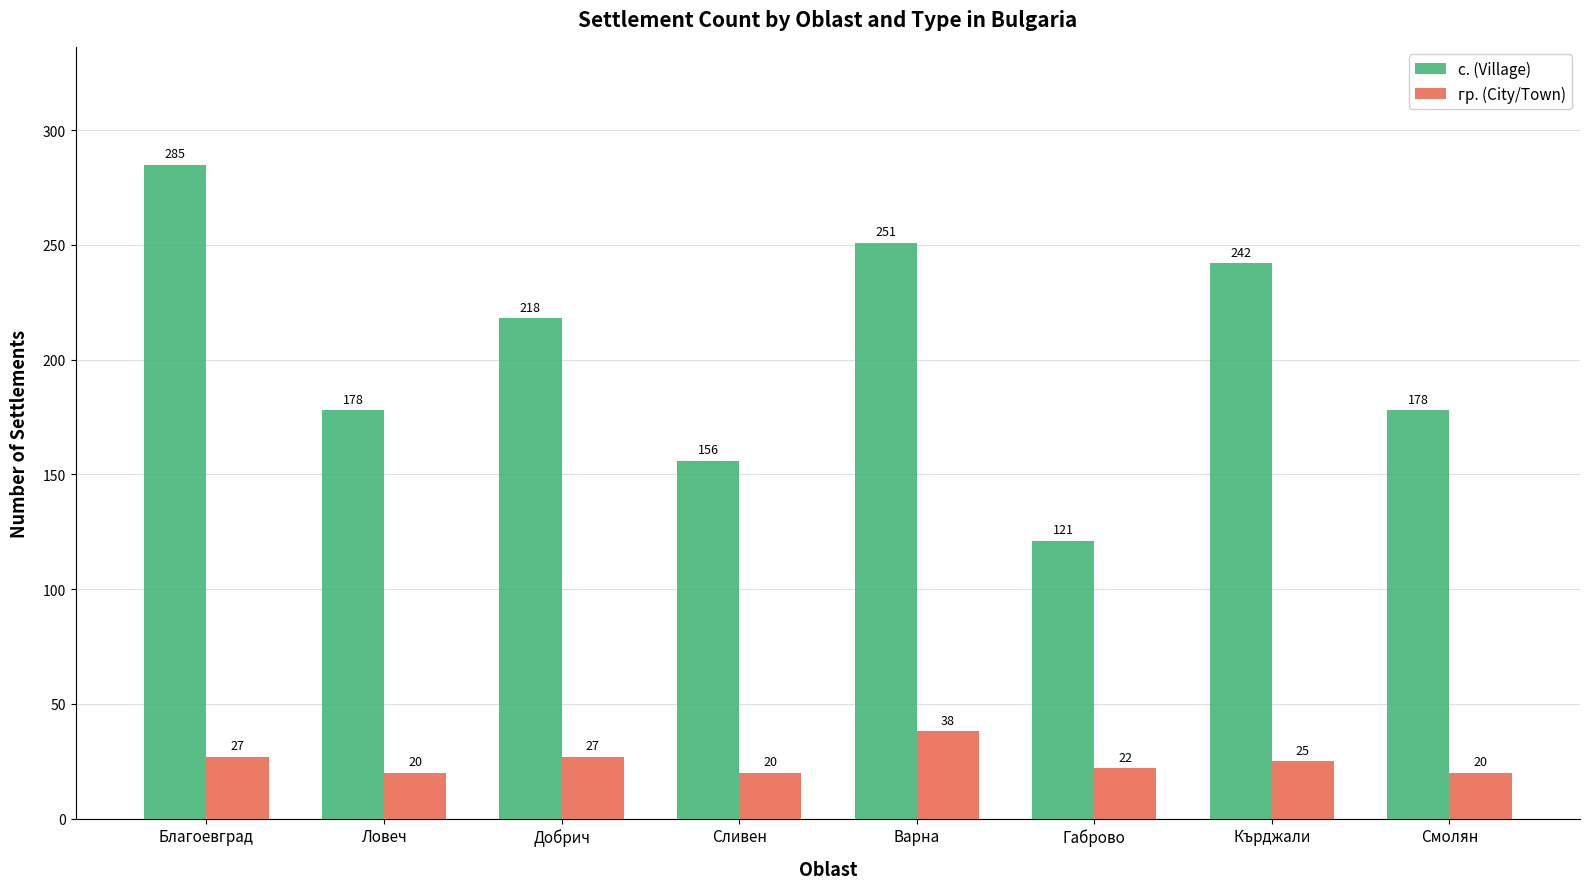

What is the difference between the second highest and minimum values in the с. (Village) series?

130